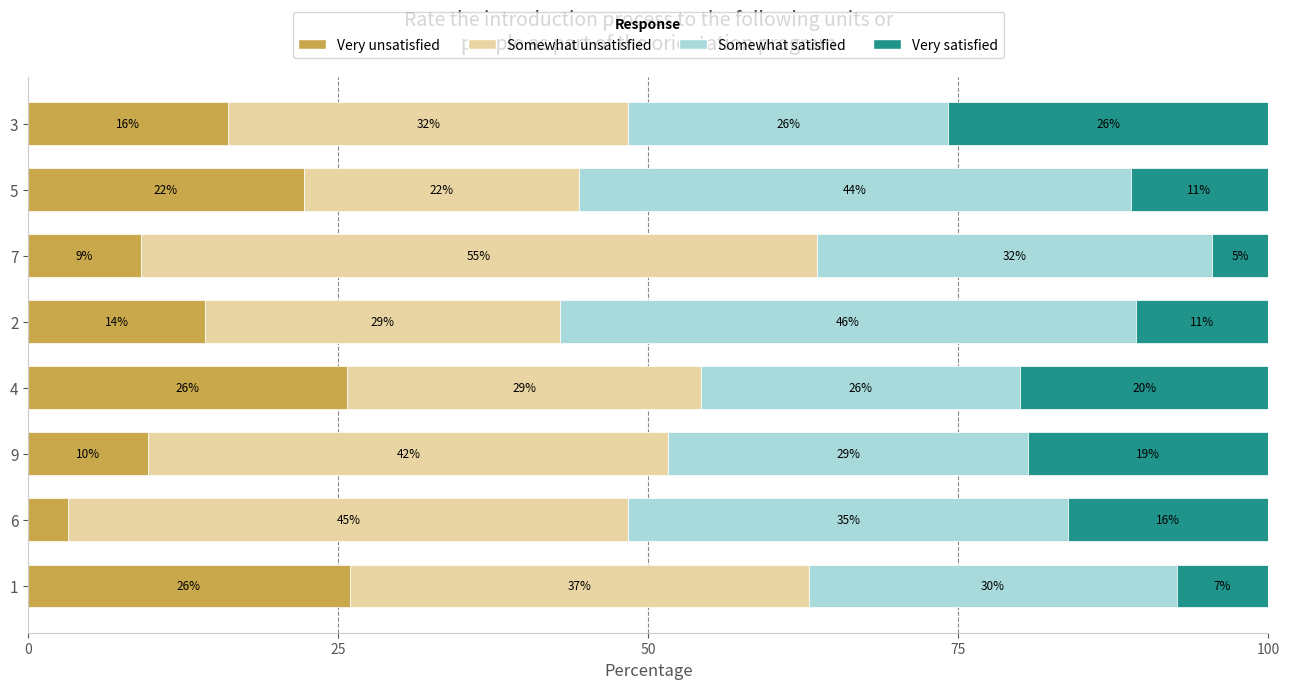

What is the highest value of the Very unsatisfied series?

25.9